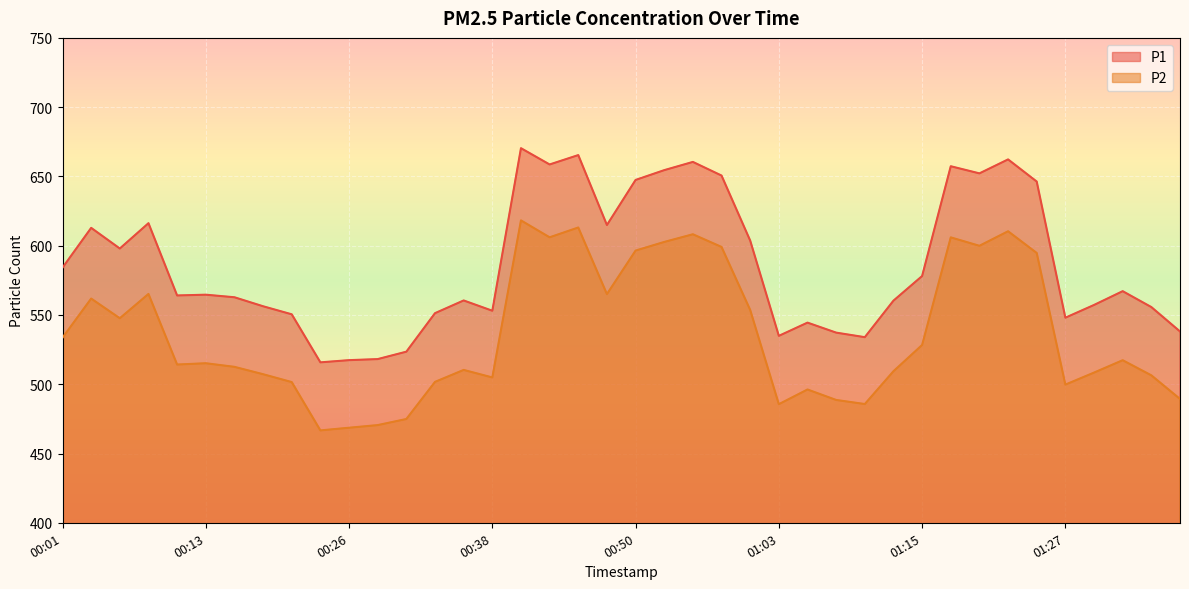

What is the difference between the highest and lowest values at 00:53?

51.8